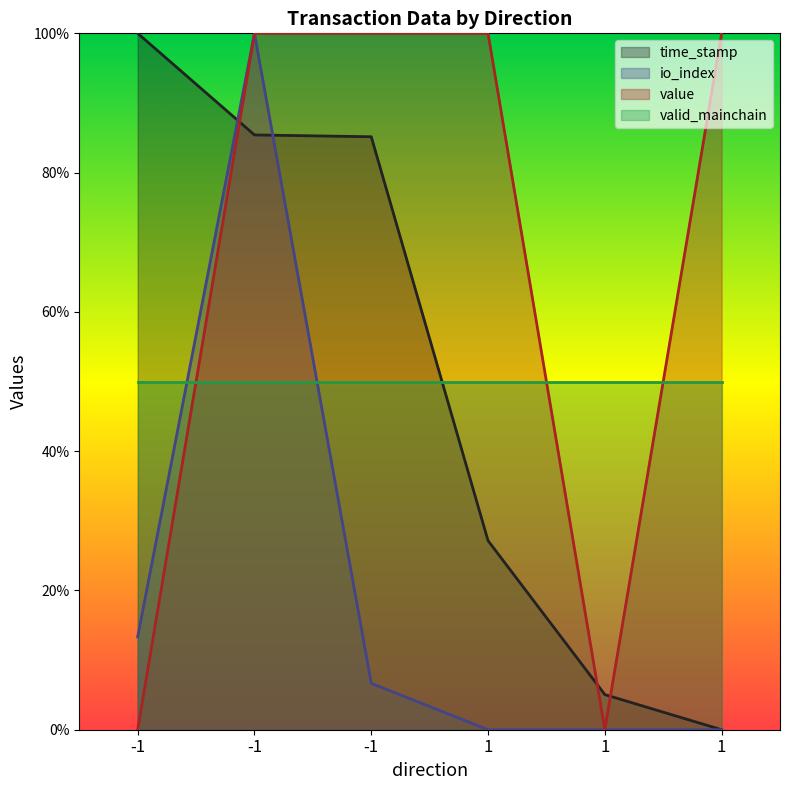

At which category does the chart reach its peak across all series?

-1